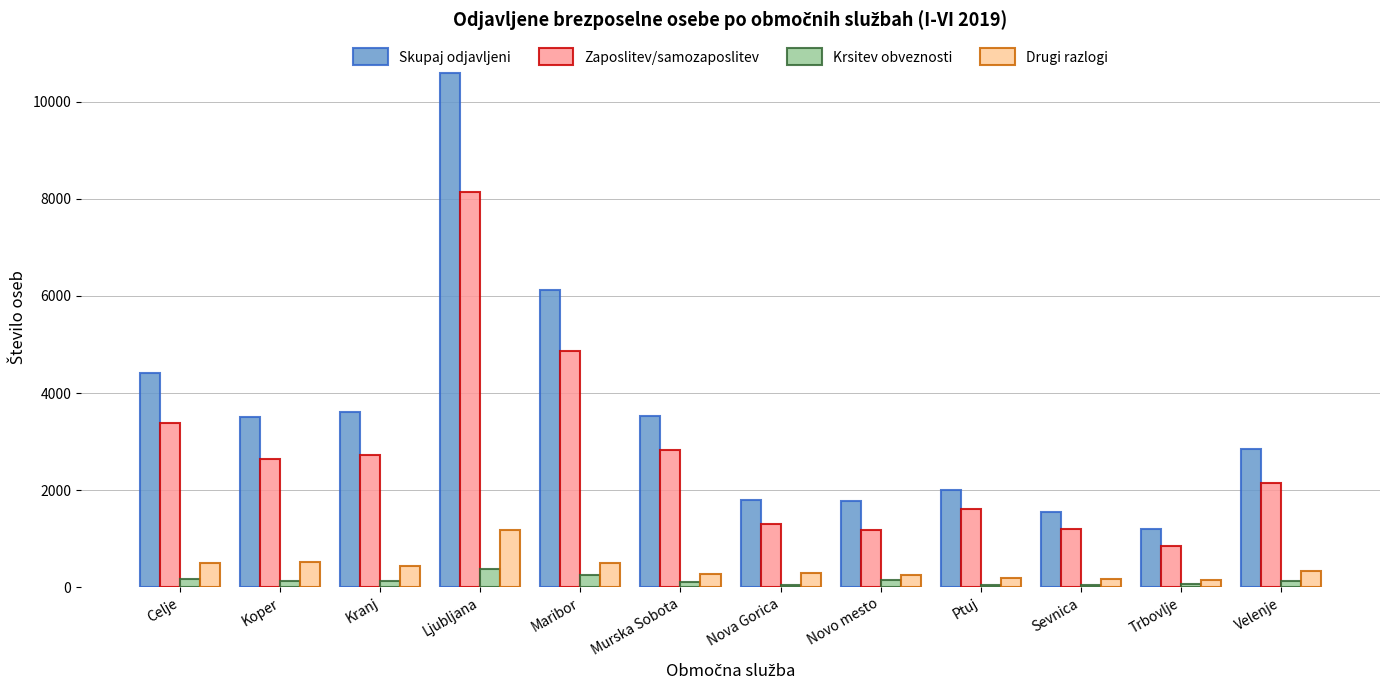

What are all the series names shown in the legend?

Skupaj odjavljeni, Zaposlitev/samozaposlitev, Krsitev obveznosti, Drugi razlogi